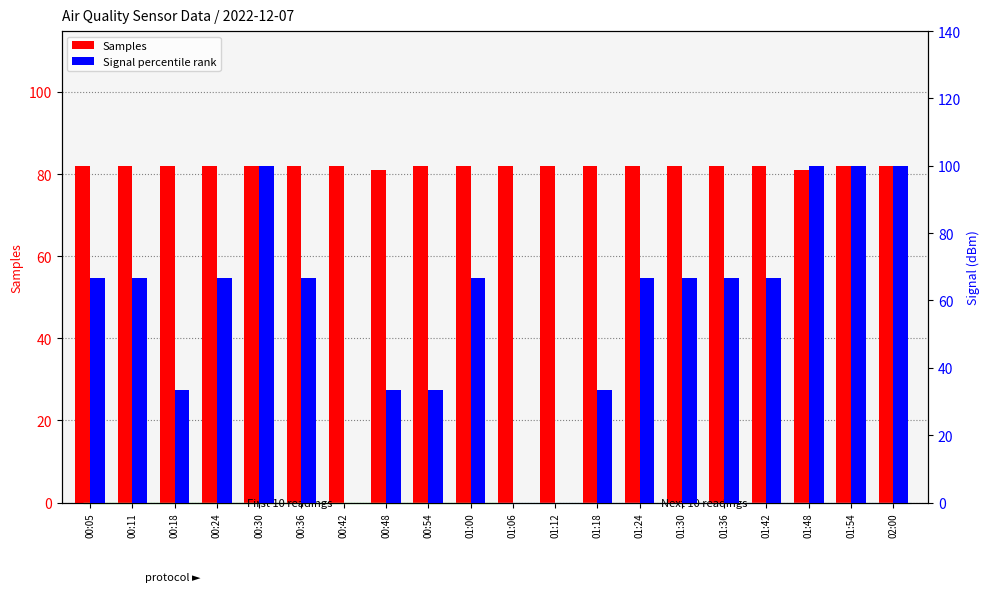

Are the bars grouped side by side (vs. stacked)?

Yes